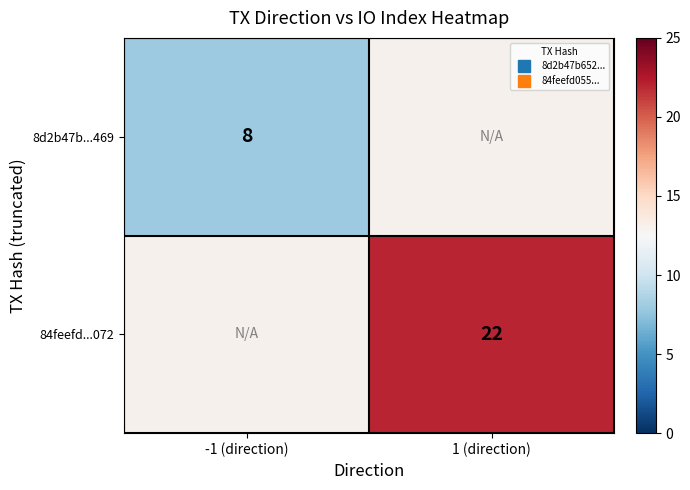

Is the value of 84feefd...072 at -1 (direction) greater than the value of 8d2b47b...469 at 1 (direction)?

No